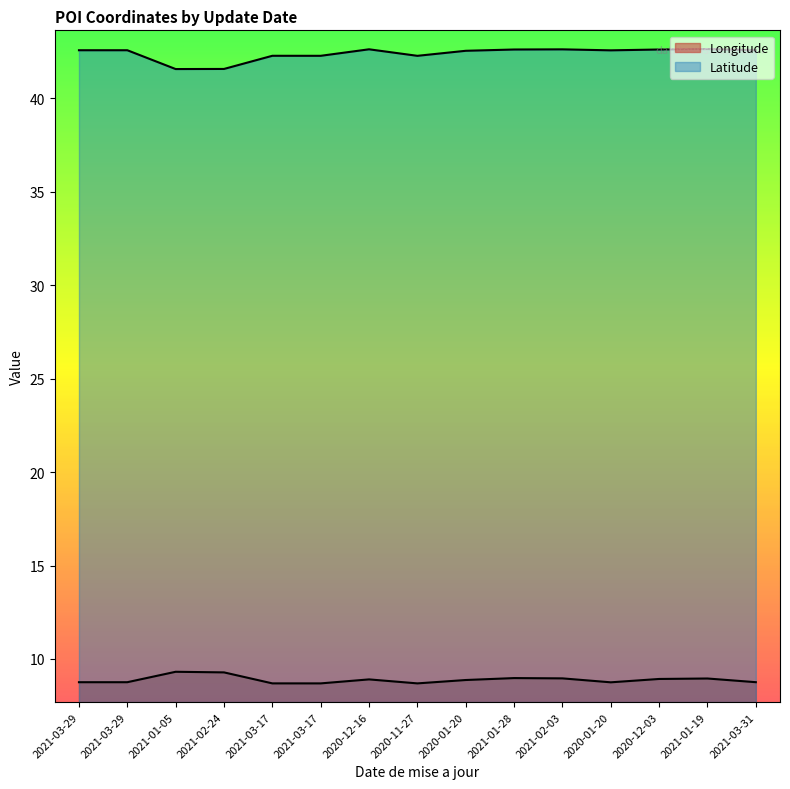

What is the label of the 3rd point from the right?

2020-12-03